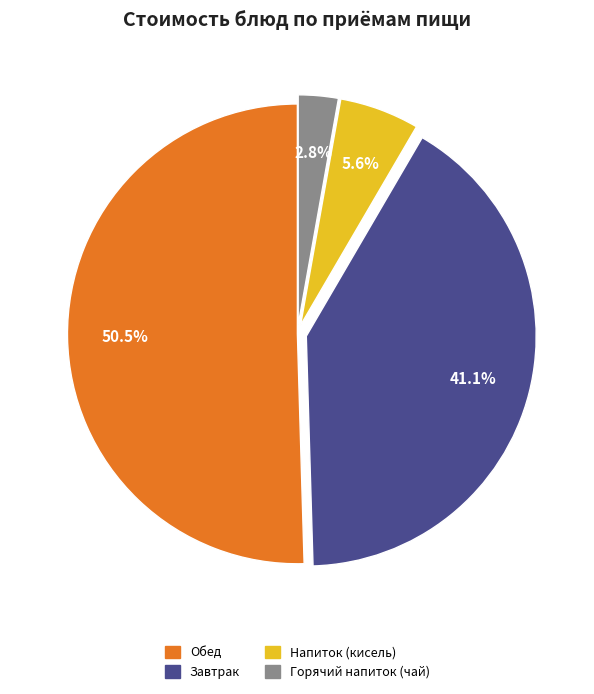

How much of the chart is everything except Обед?

49.5%